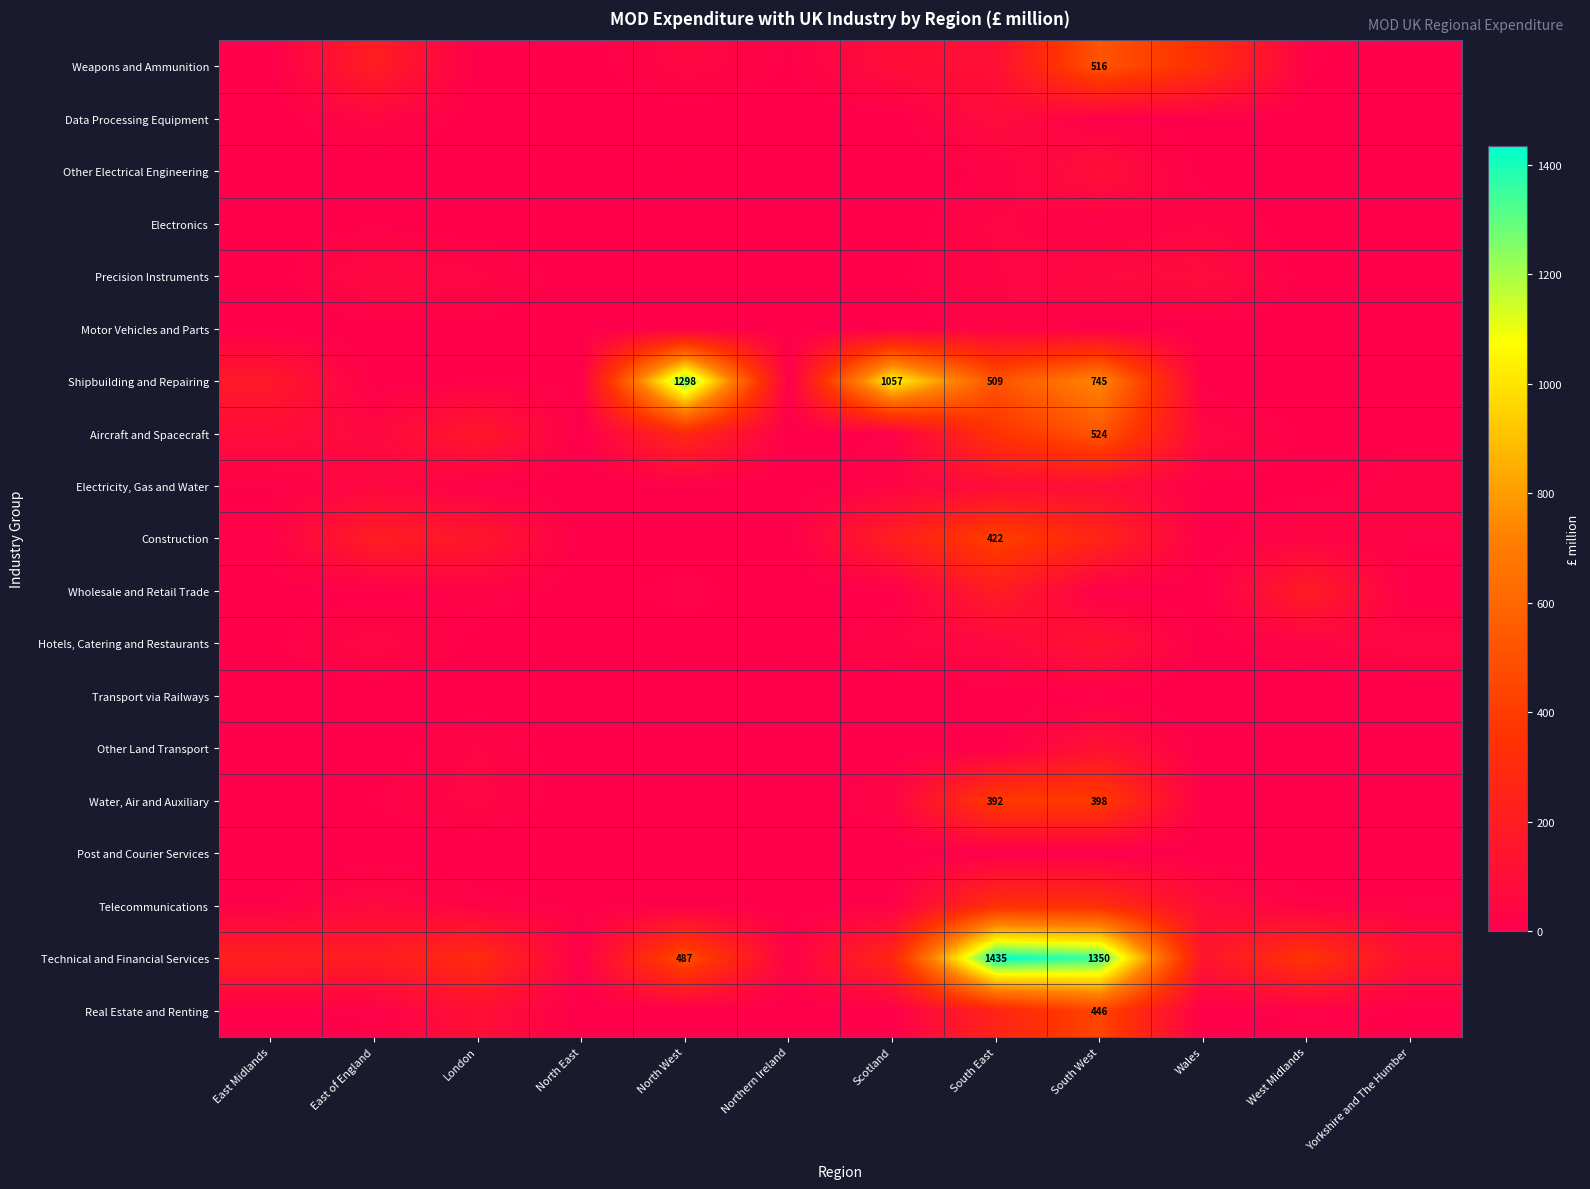

What is the spread (max minus min) of values at Wales?

329